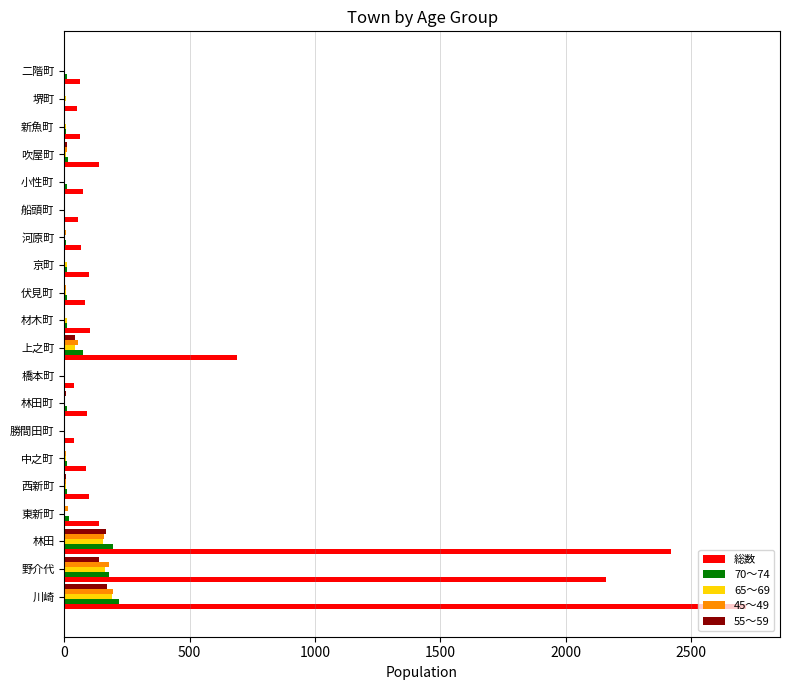

Which series has the widest spread of values?

総数